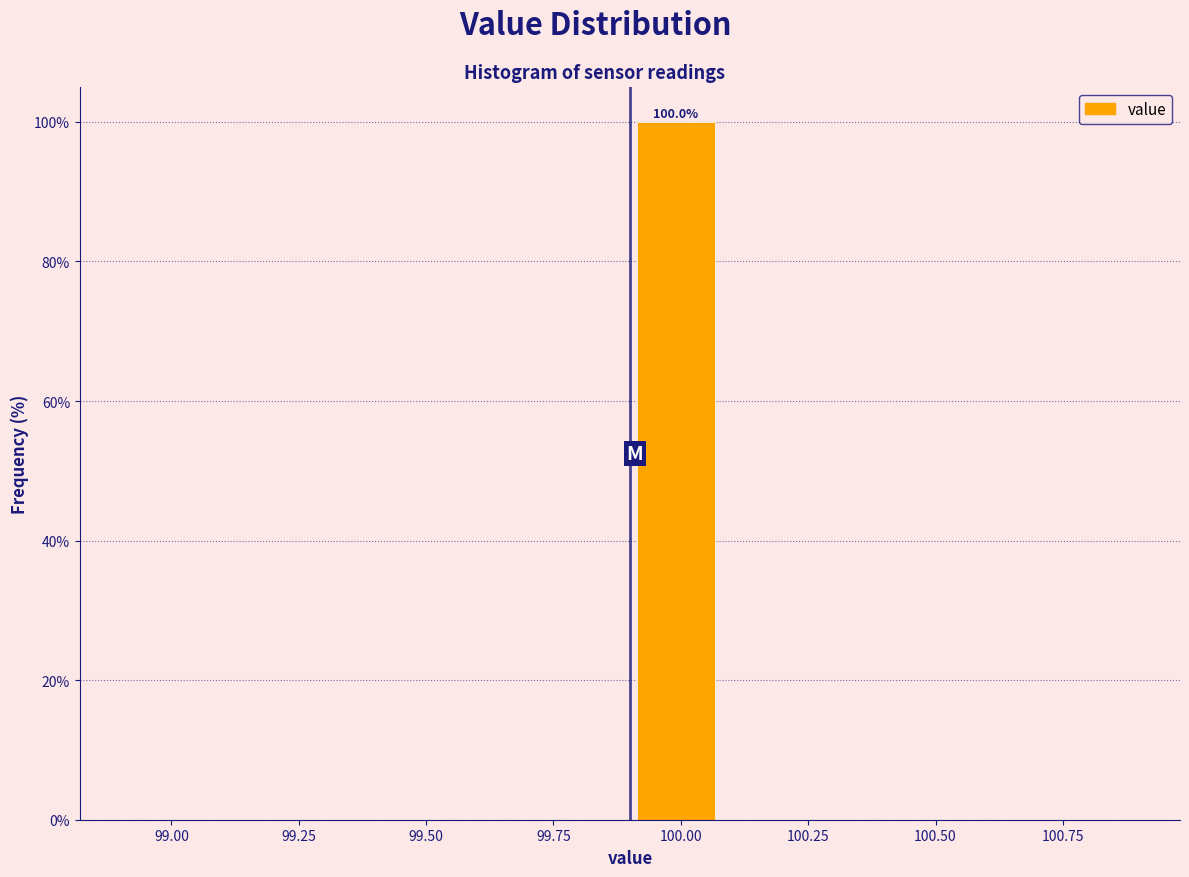

Around what value on the x-axis is the tallest bar? Give the approximate position of its centre, as read against the axis.

100.00